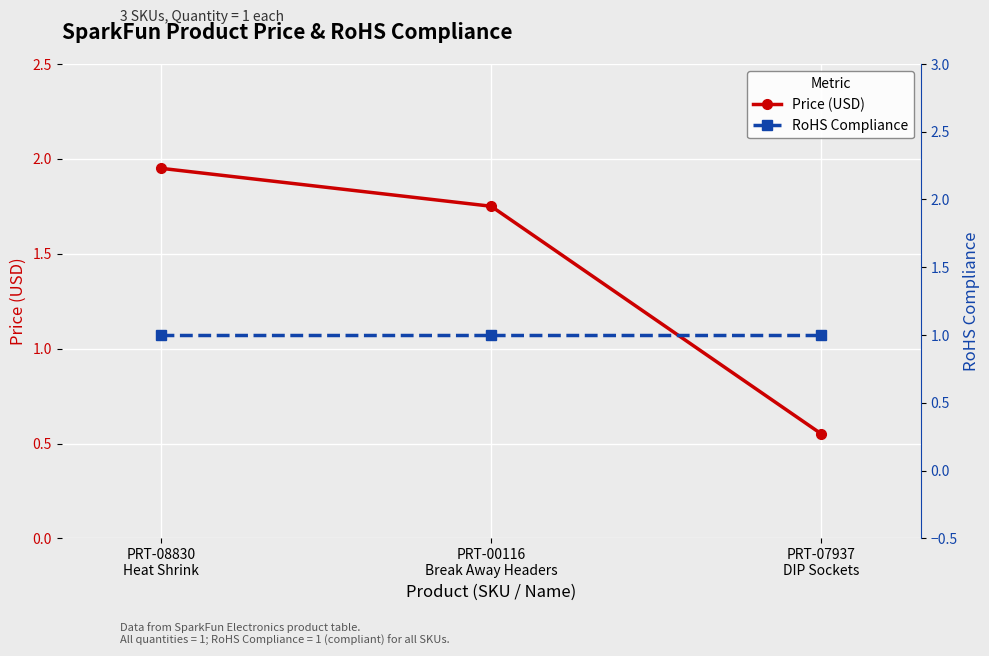

How many data points in Price (USD) are above 1?

2